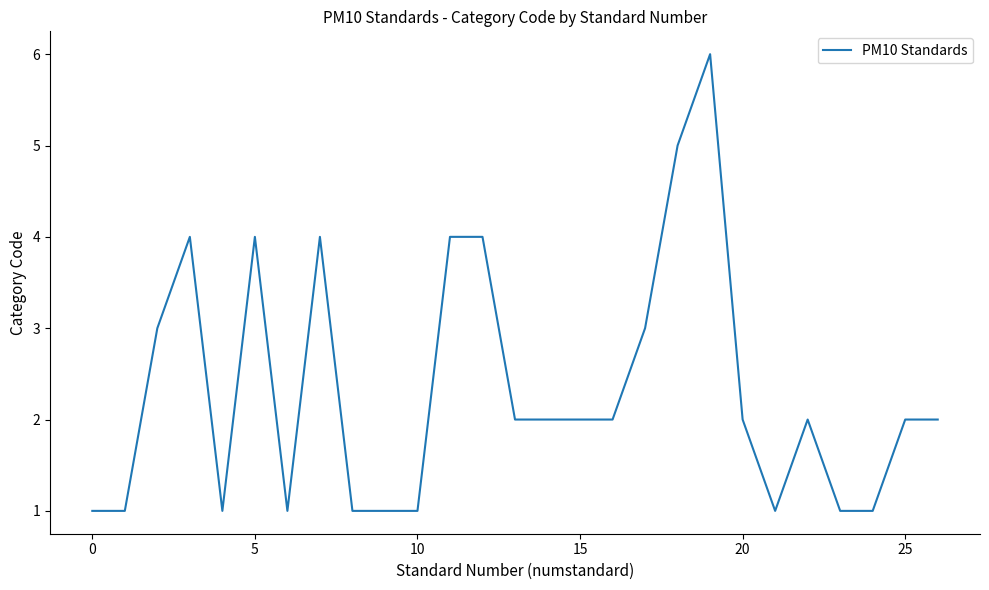

What is the maximum value shown in the chart?

6